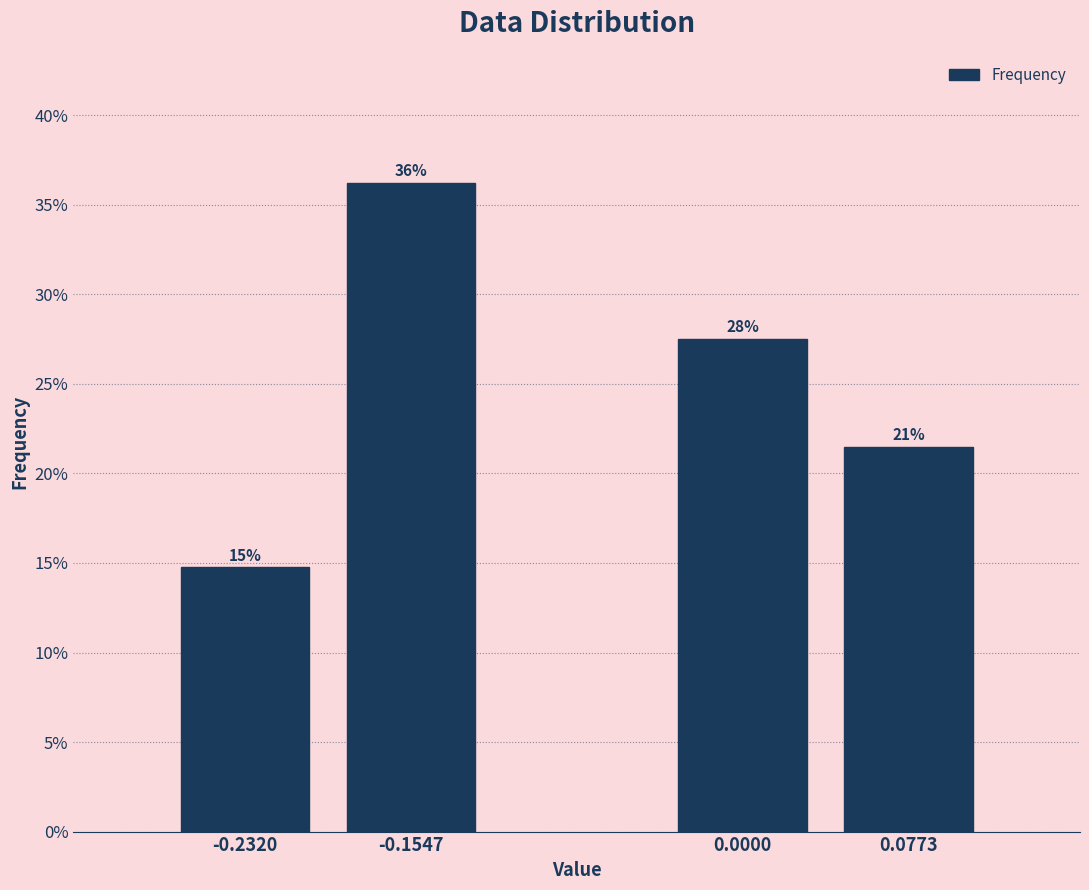

Does the chart contain any negative values?

No